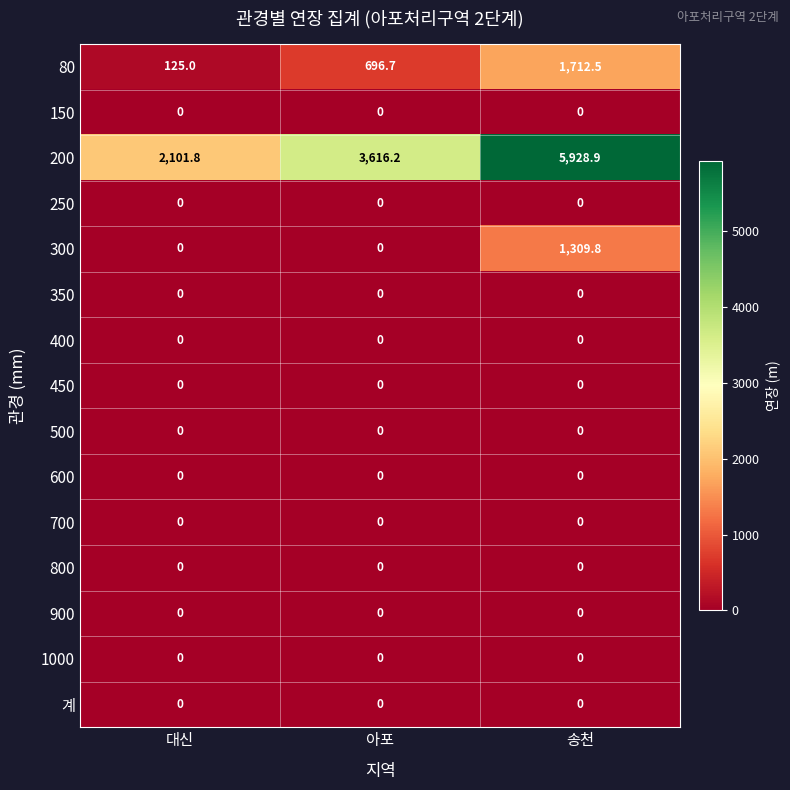

Which series has the largest range (max minus min)?

200